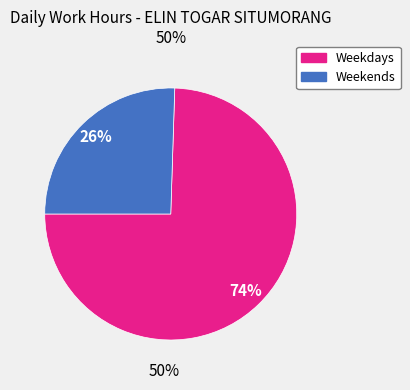

Is it true that Thu is 1% of the pie?

False